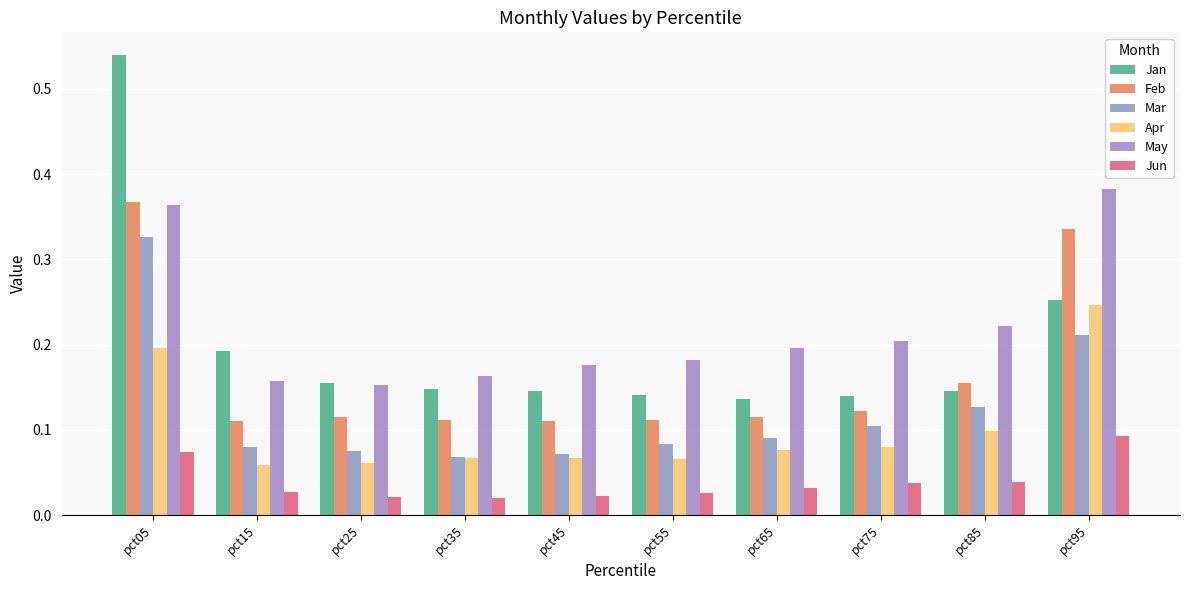

List the series in order of their peak value, lowest first.

Jun, Apr, Mar, Feb, May, Jan